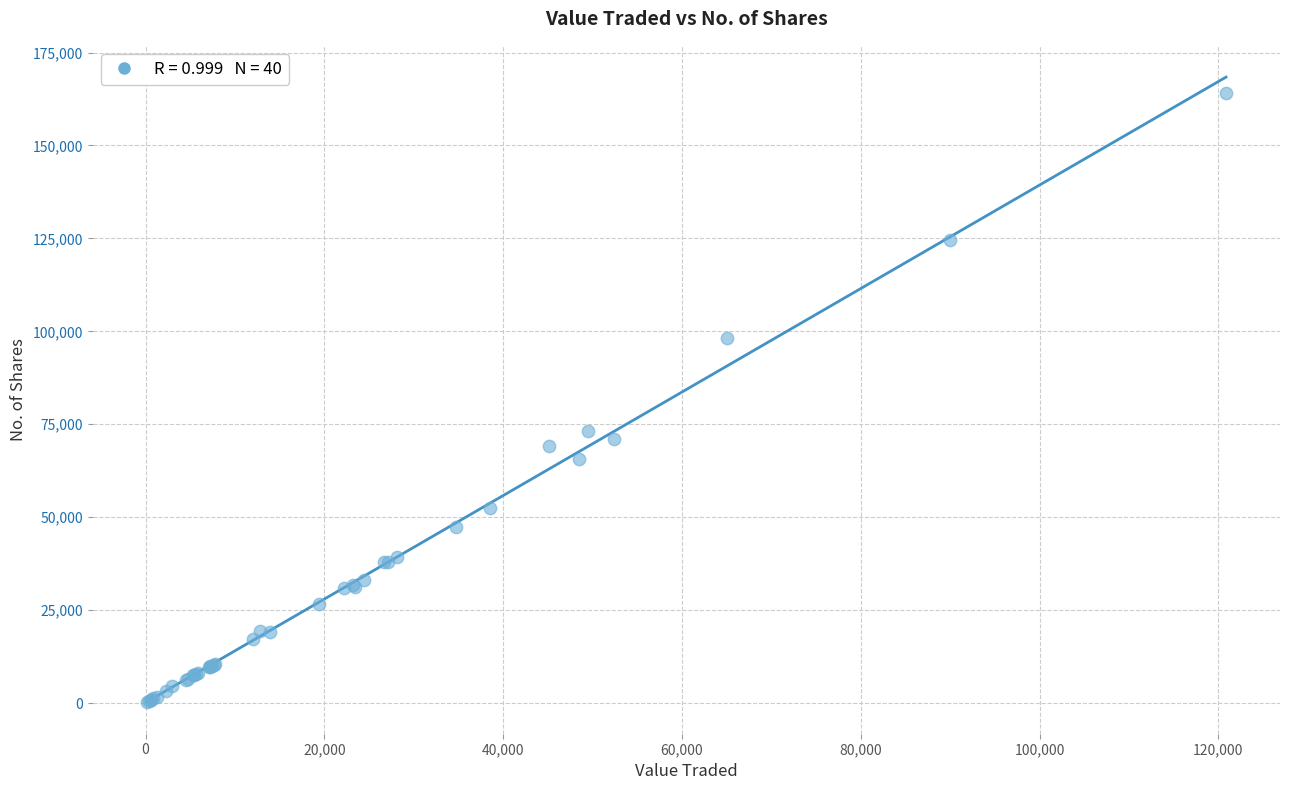

What Y value in the scatter plot is closest to 82159?

73138